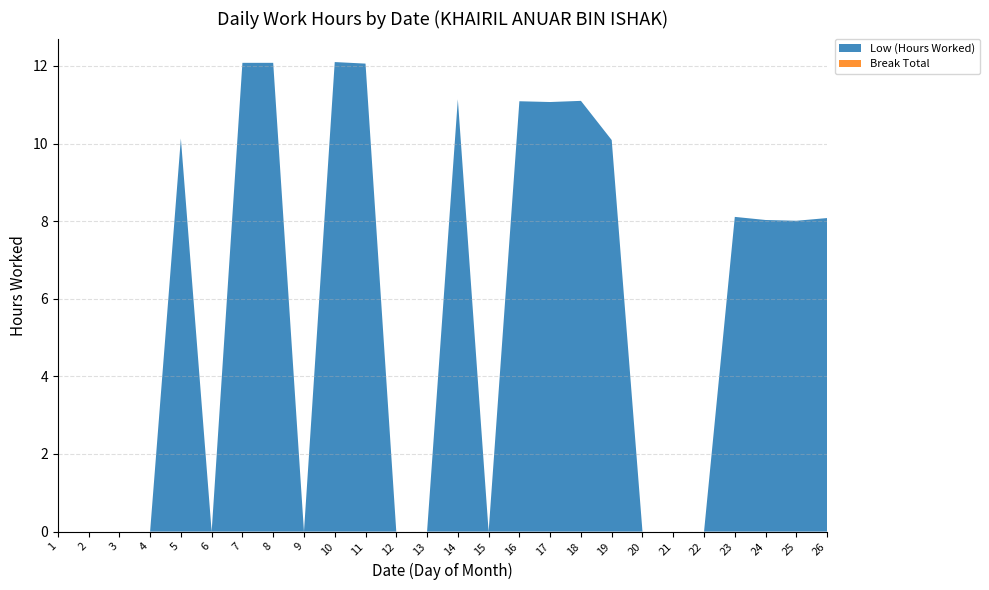

Reading left to right, transcribe all the data shown in this chart.

Low (Hours Worked): 1=0.0	2=0.0	3=0.0	4=0.0	5=10.1	6=0.0	7=12.1	8=12.1	9=0.0	10=12.1	11=12.1	12=0.0	13=0.0	14=11.1	15=0.0	16=11.1	17=11.1	18=11.1	19=10.1	20=0.0	21=0.0	22=0.0	23=8.1	24=8.0	25=8.0	26=8.1
Break Total: 1=0.0	2=0.0	3=0.0	4=0.0	5=0.0	6=0.0	7=0.0	8=0.0	9=0.0	10=0.0	11=0.0	12=0.0	13=0.0	14=0.0	15=0.0	16=0.0	17=0.0	18=0.0	19=0.0	20=0.0	21=0.0	22=0.0	23=0.0	24=0.0	25=0.0	26=0.0